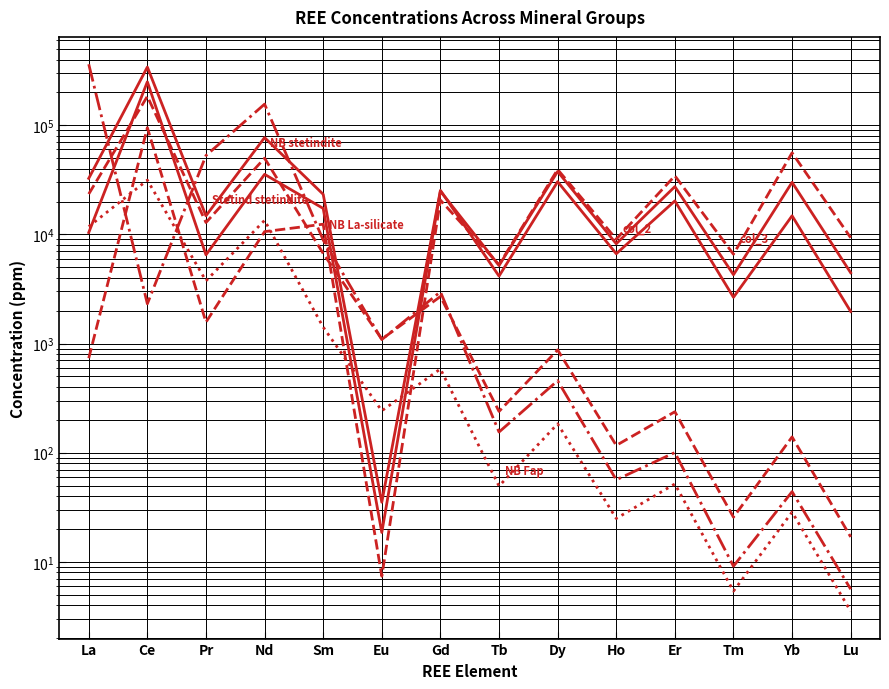

What is the difference between the highest and lowest values at Pr?

51210.0